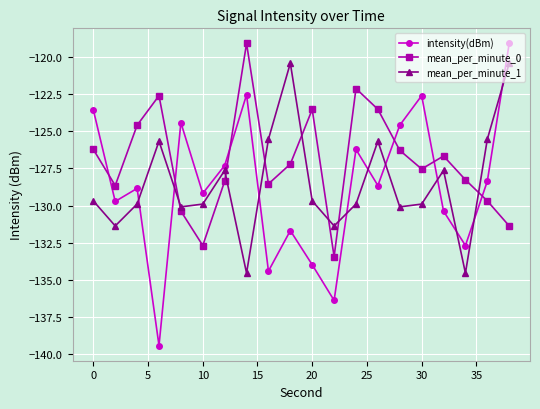

What is the minimum value shown in the chart?

-139.4